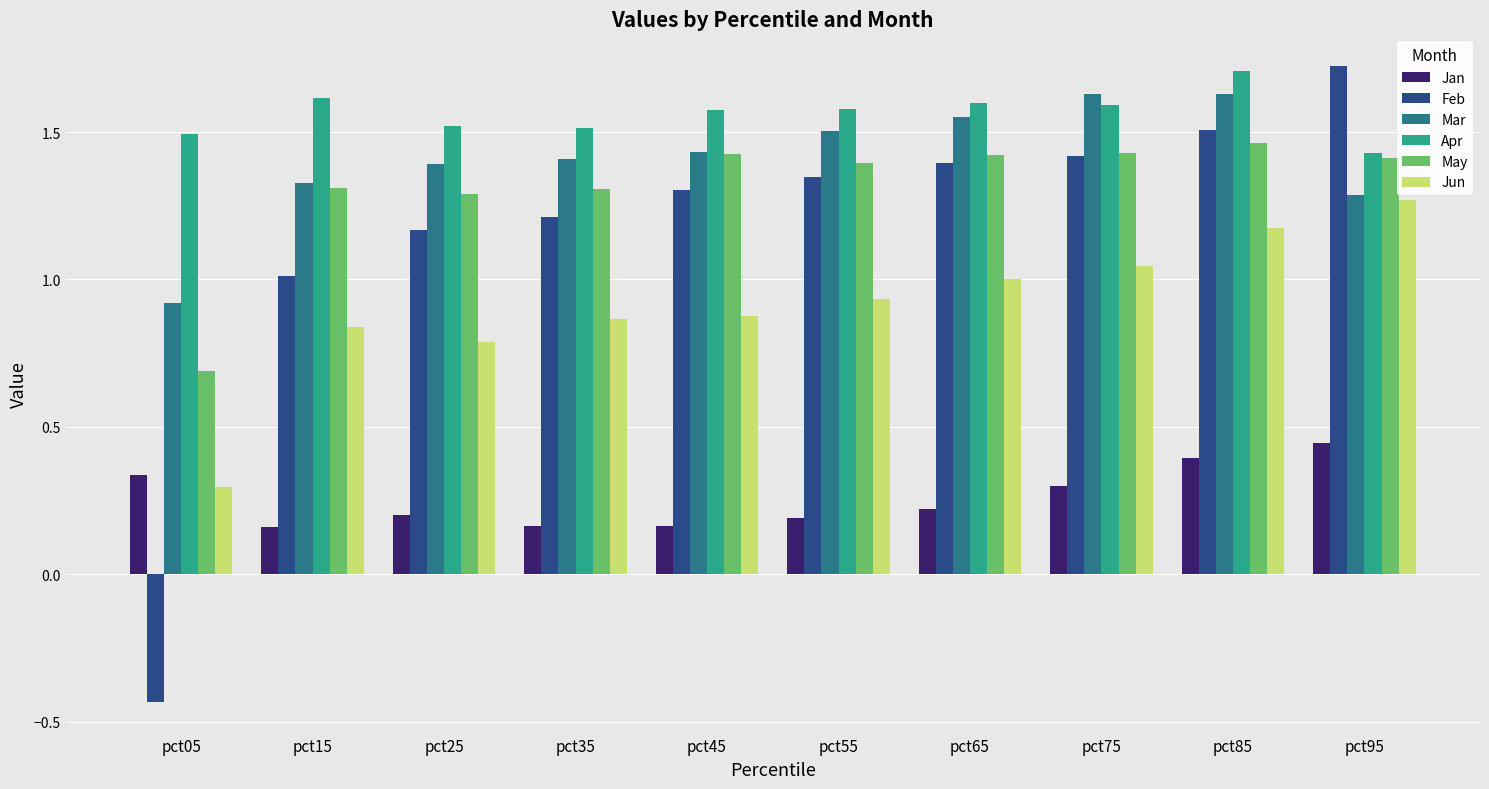

What is the spread (max minus min) of values at pct05?

1.9